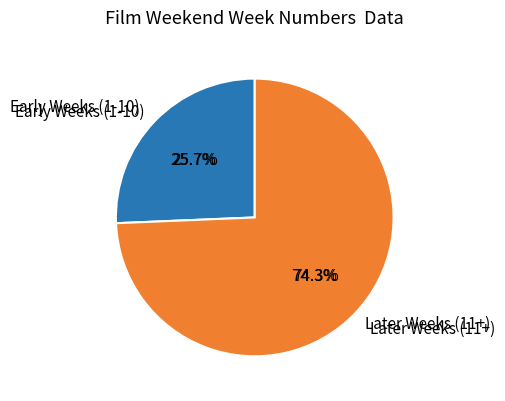

Which category has the biggest portion of the pie?

BEAUTY AND THE BEAST